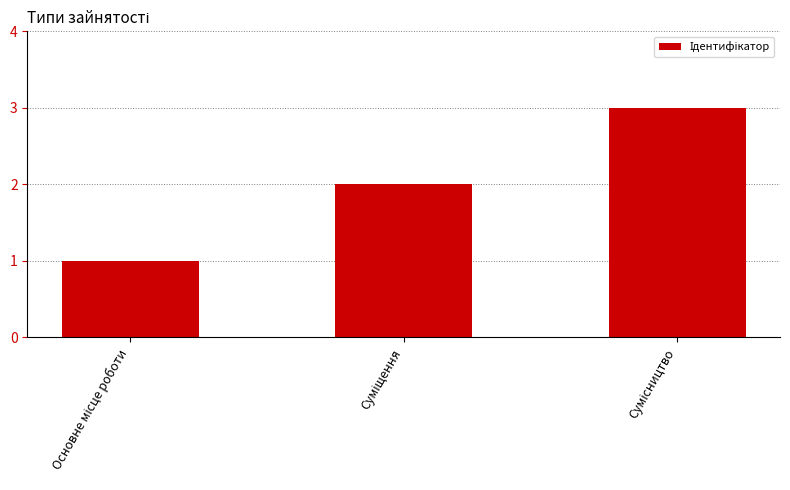

How many values are between 1 and 3?

3